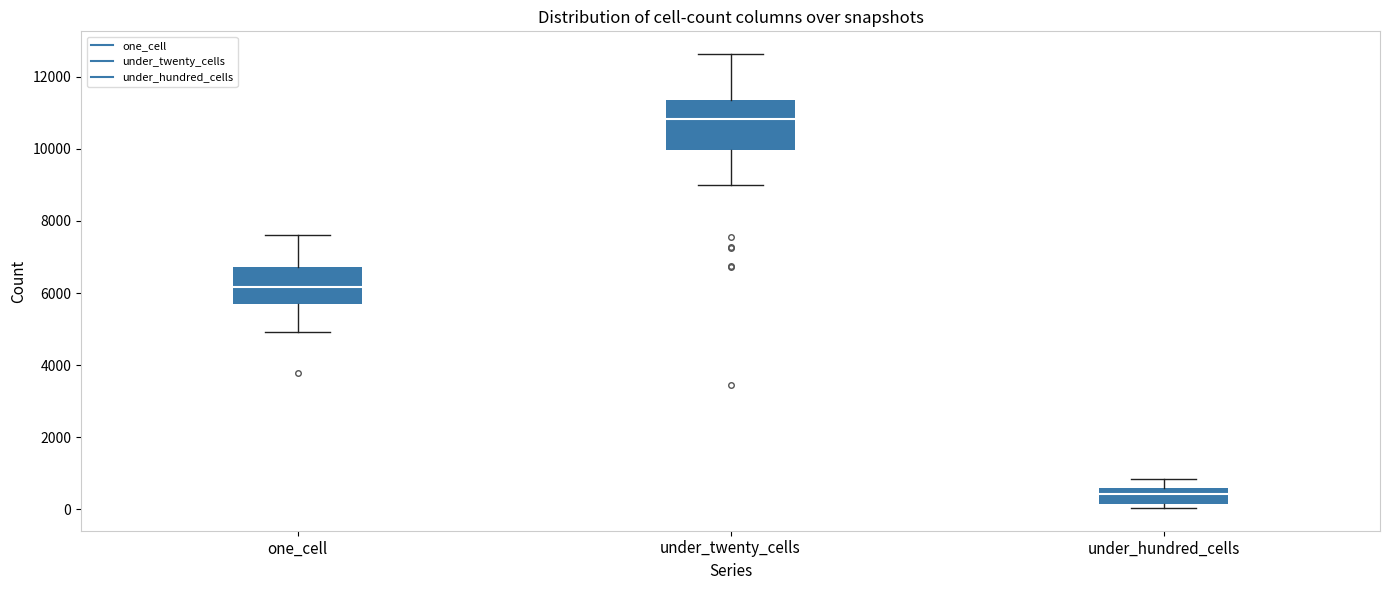

Which box's median line is the highest?

under_twenty_cells